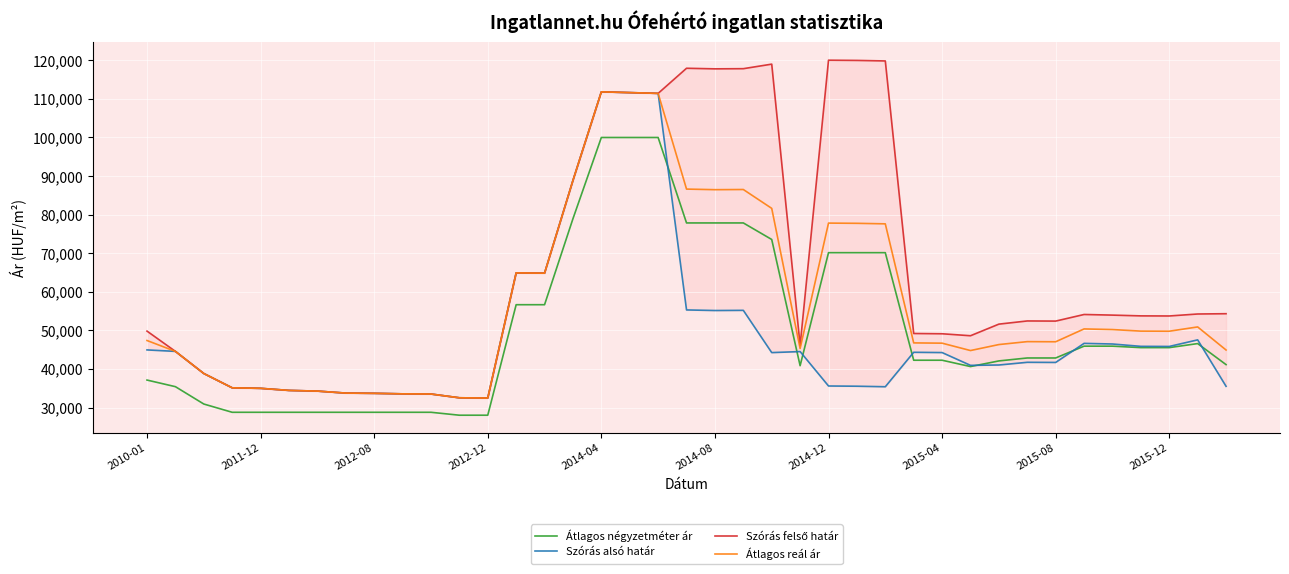

True or false: Átlagos négyzetméter ár and Átlagos reál ár cross at least once.

False